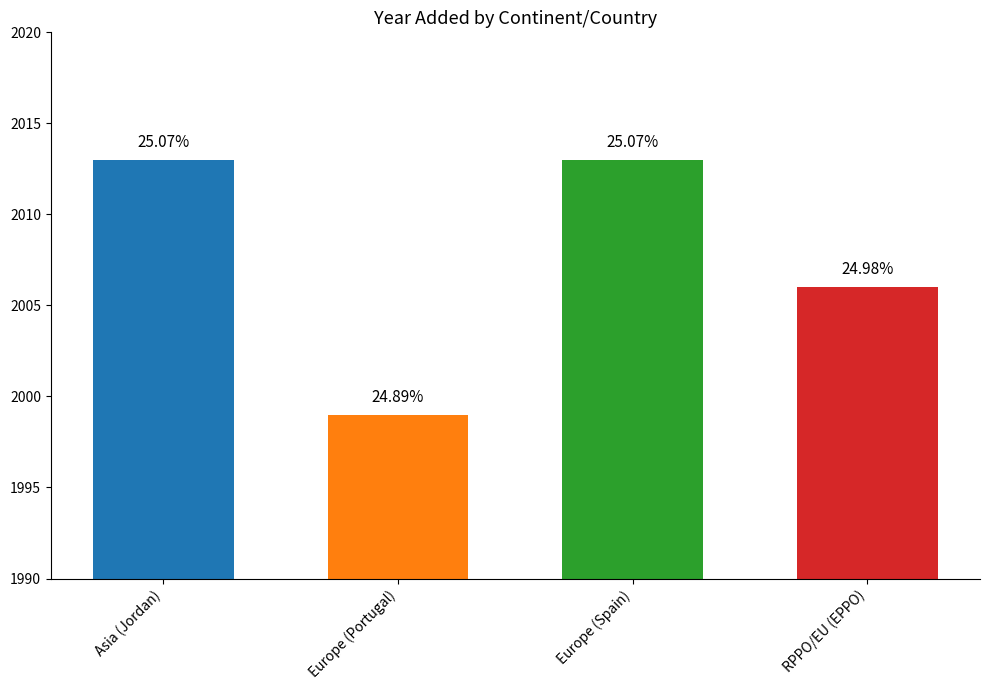

What is the average value?

2008